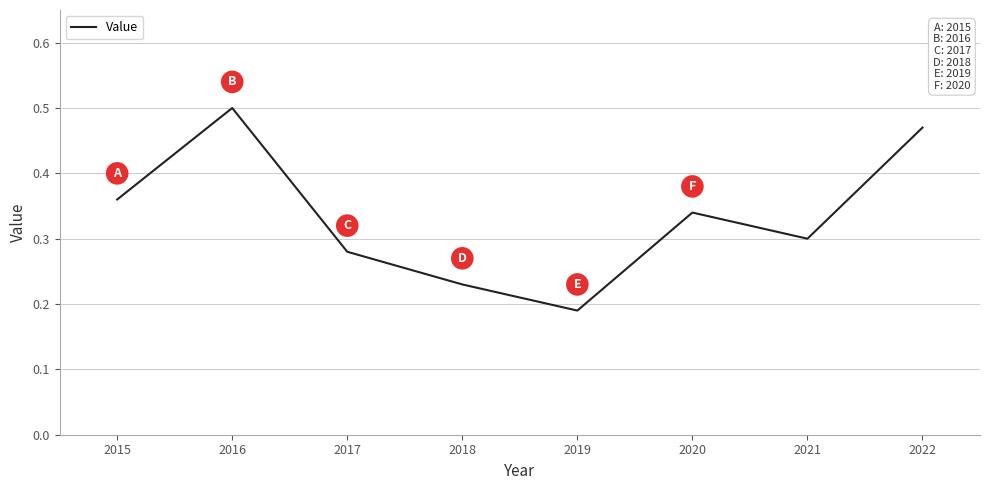

Which category has the highest value across all series?

2016